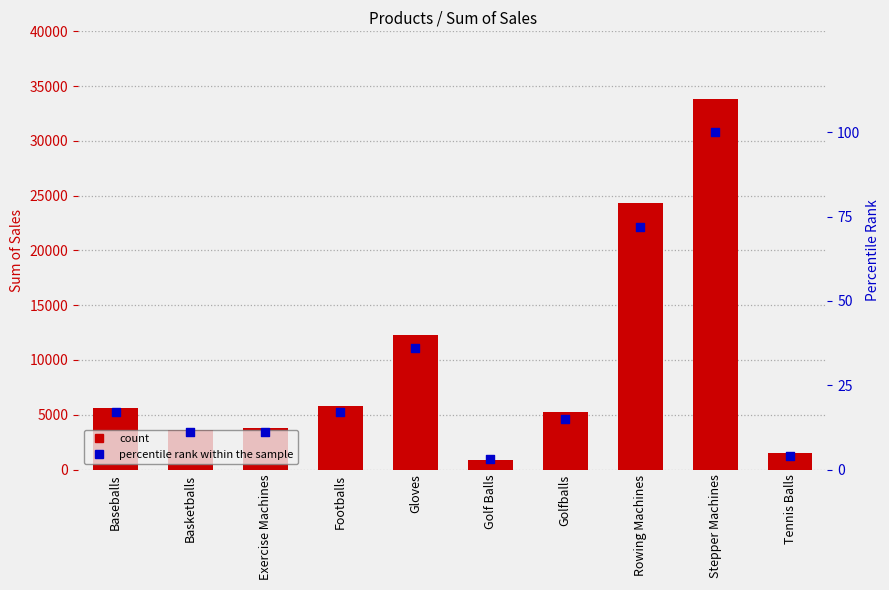

Which series contains the lowest Y value?

percentile rank within the sample